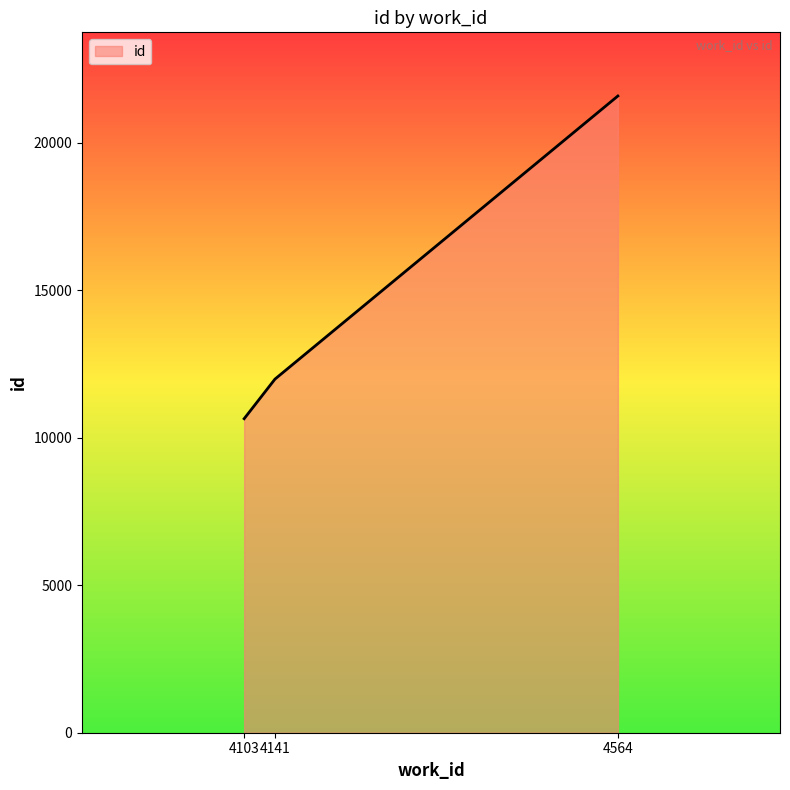

How many values are between 10645 and 21584?

3